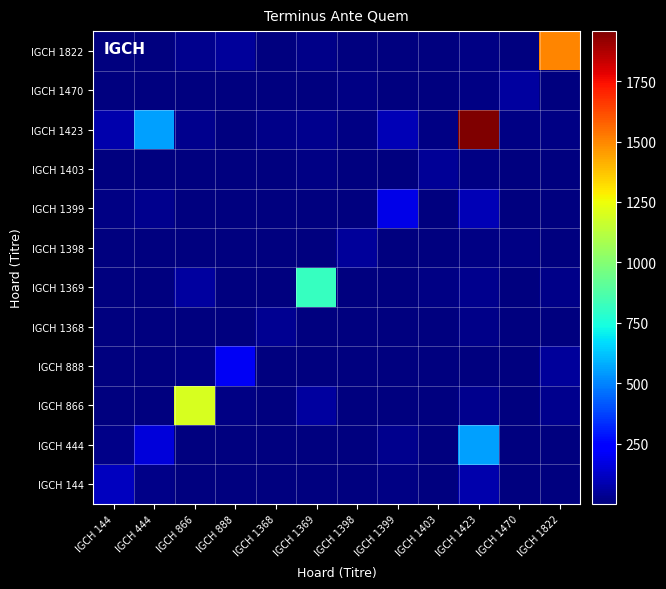

What is the spread (max minus min) of values at IGCH 444?

552.5